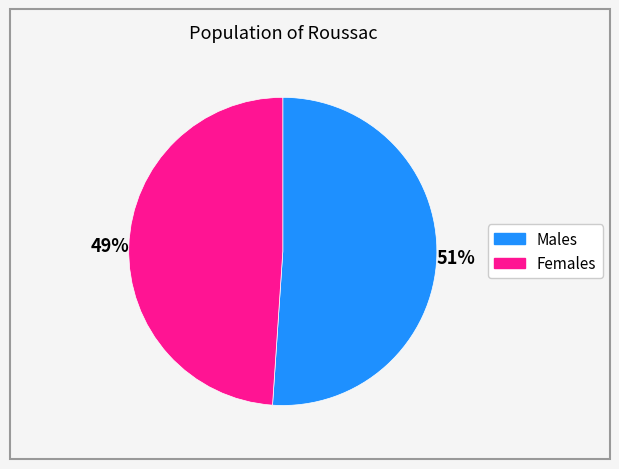

To the nearest percent, what is the average slice percentage?

50%